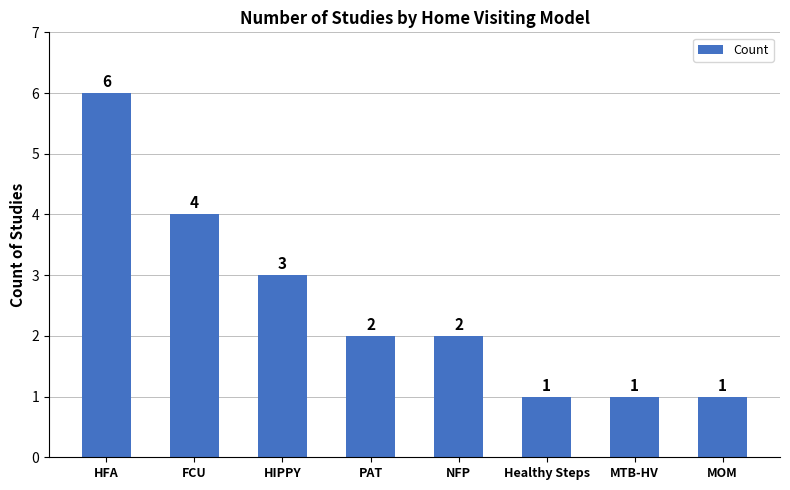

Reading left to right, list all the values displayed in this chart.

6	4	3	2	2	1	1	1